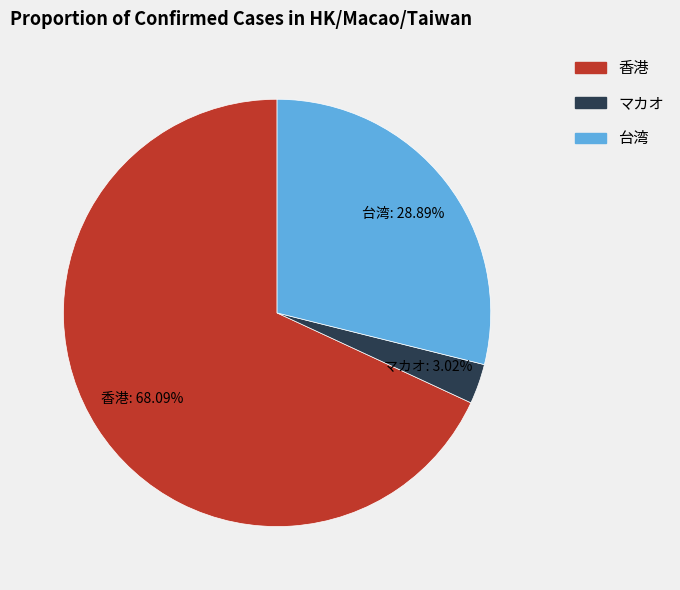

Is it true that マカオ is 18% of the pie?

False